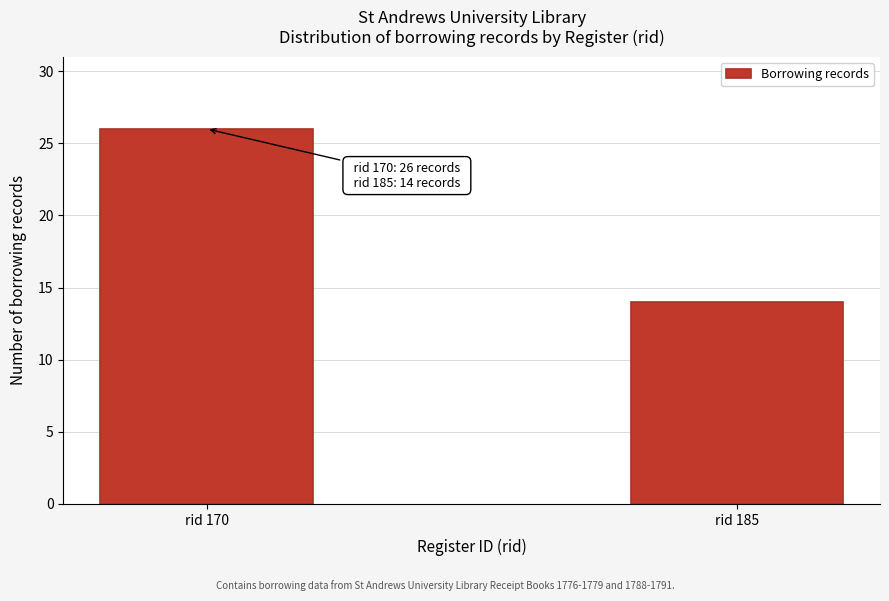

Reading left to right, extract all data points from this chart.

26	14